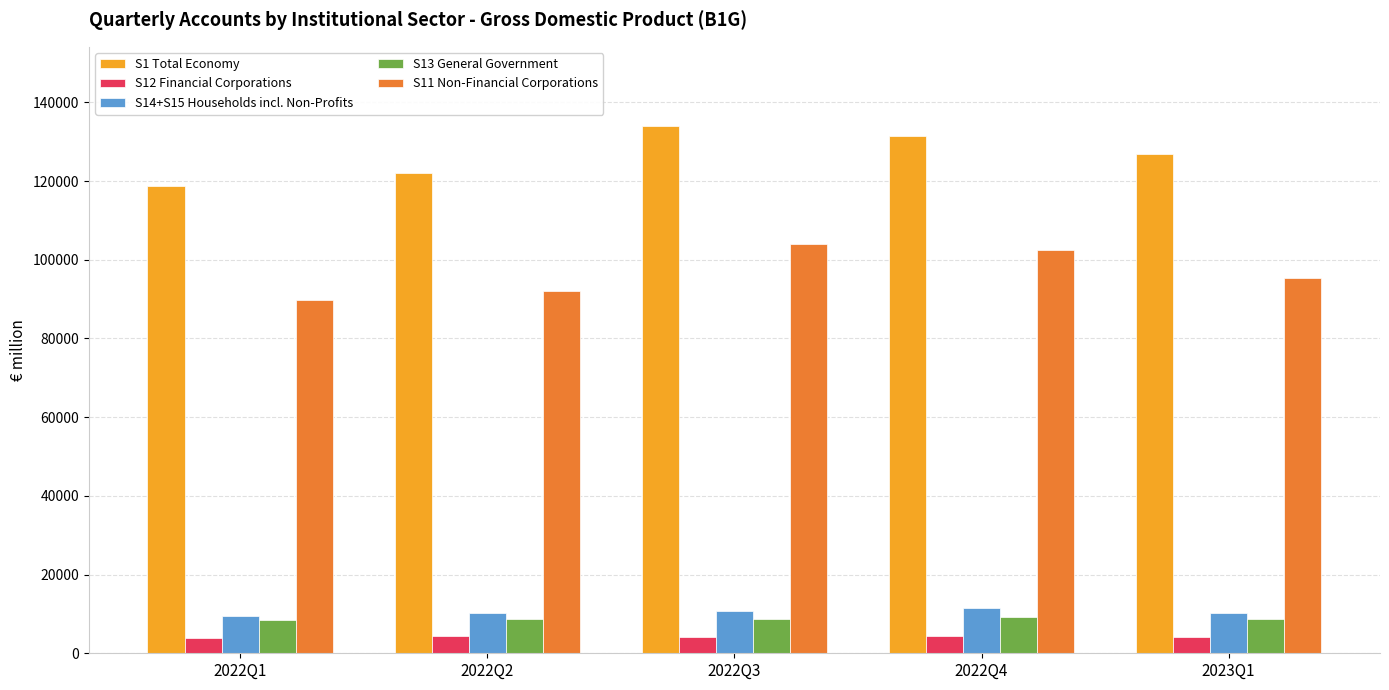

Between 2022Q3 and 2023Q1, which series saw the biggest shift?

S11 Non-Financial Corporations